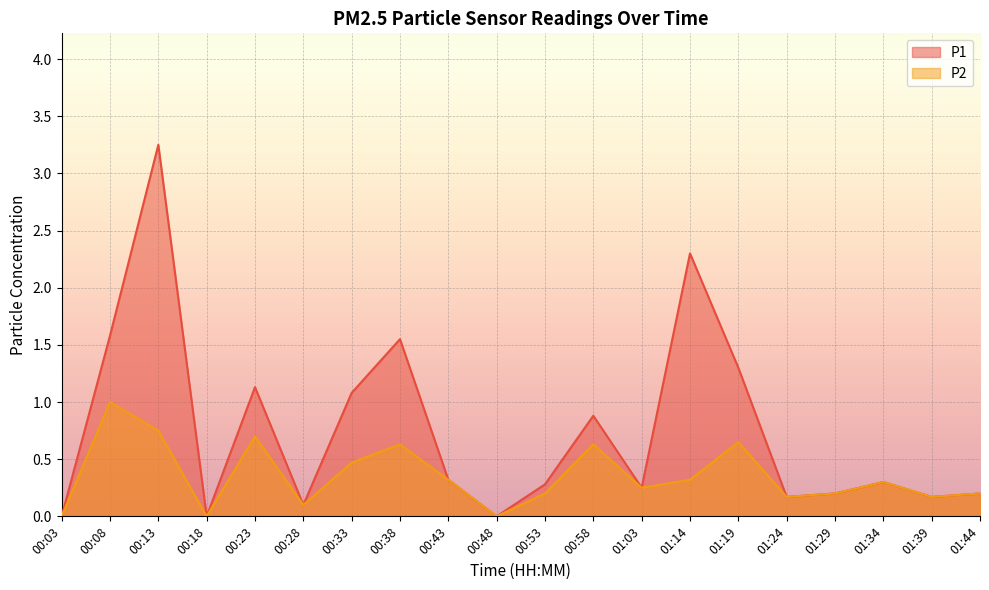

How many positive values does the P2 series have?

17